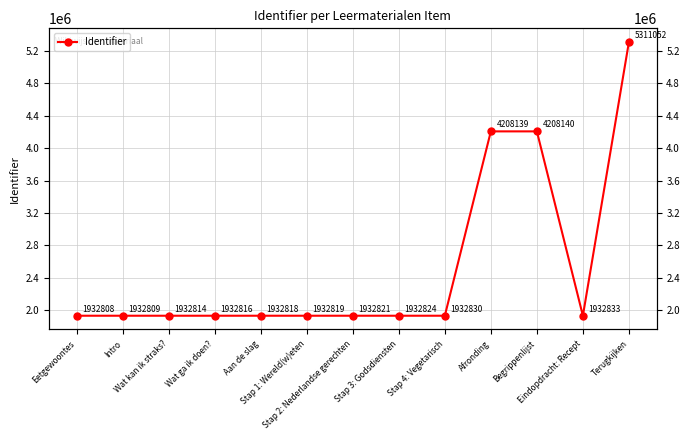

What is the smallest value displayed?

1932808